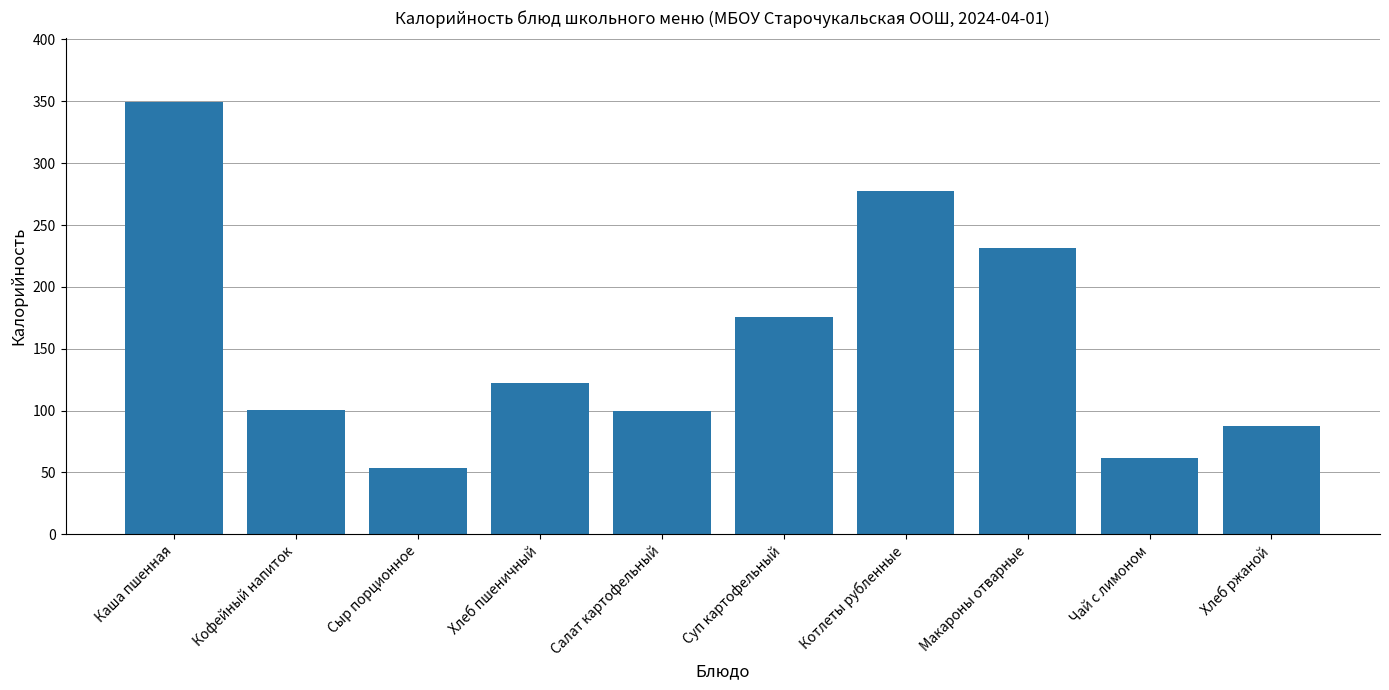

What is the sum of all values?

1559.4